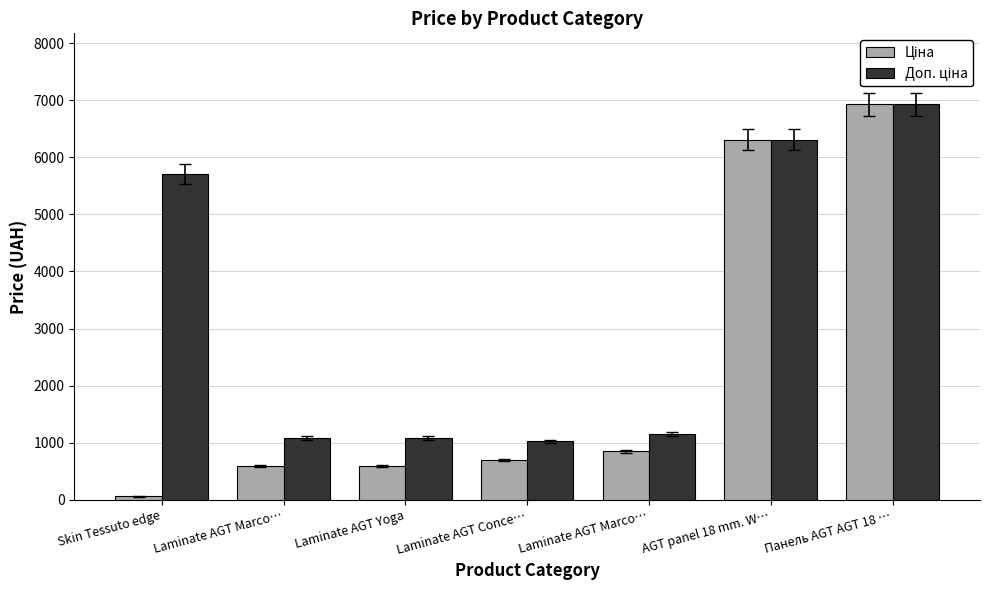

Reading left to right, transcribe all the data shown in this chart.

Ціна: 57.0	589.9	589.9	693.7	848.4	6308.8	6925.7
Доп. ціна: 5705.0	1081.7	1081.7	1024.6	1149.7	6308.8	6925.7